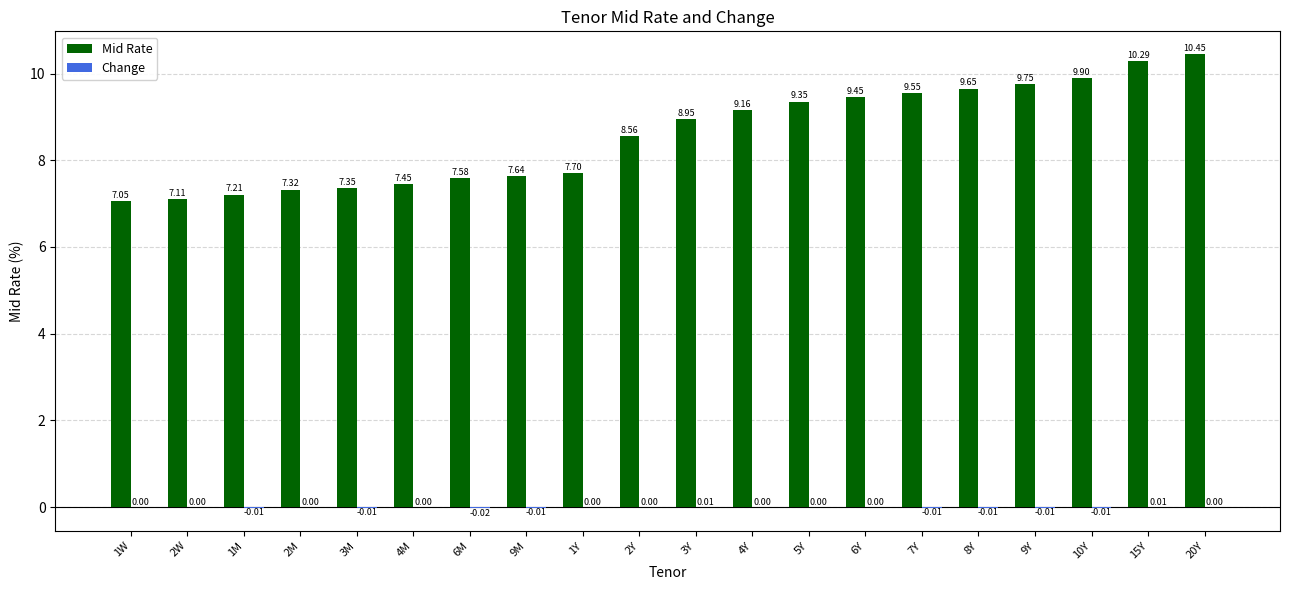

Between 3Y and 15Y, which series saw the biggest shift?

Mid Rate